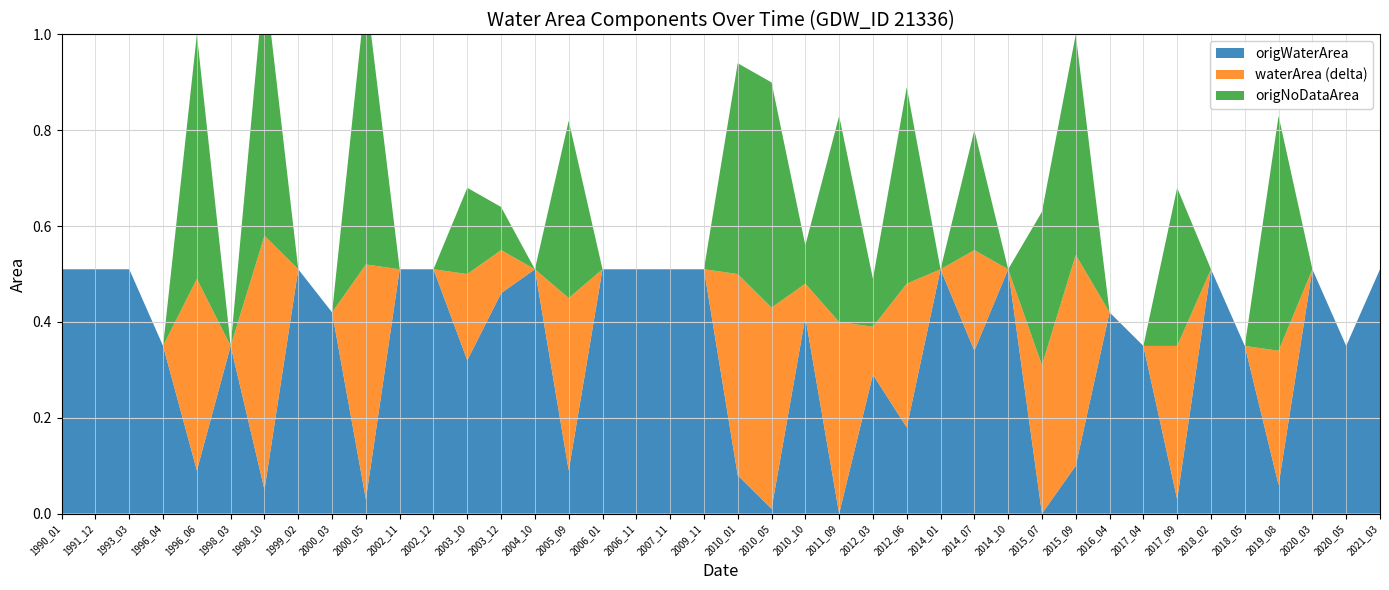

Reading right to left, transcribe all the data shown in this chart.

origWaterArea: 2021_03=0.5	2020_05=0.3	2020_03=0.5	2019_08=0.1	2018_05=0.3	2018_02=0.5	2017_09=0.0	2017_04=0.3	2016_04=0.4	2015_09=0.1	2015_07=0.0	2014_10=0.5	2014_07=0.3	2014_01=0.5	2012_06=0.2	2012_03=0.3	2011_09=0.0	2010_10=0.4	2010_05=0.0	2010_01=0.1	2009_11=0.5	2007_11=0.5	2006_11=0.5	2006_01=0.5	2005_09=0.1	2004_10=0.5	2003_12=0.5	2003_10=0.3	2002_12=0.5	2002_11=0.5	2000_05=0.0	2000_03=0.4	1999_02=0.5	1998_10=0.1	1998_03=0.3	1996_06=0.1	1996_04=0.3	1993_03=0.5	1991_12=0.5	1990_01=0.5
waterArea: 2021_03=0.5	2020_05=0.3	2020_03=0.5	2019_08=0.3	2018_05=0.3	2018_02=0.5	2017_09=0.3	2017_04=0.3	2016_04=0.4	2015_09=0.5	2015_07=0.3	2014_10=0.5	2014_07=0.6	2014_01=0.5	2012_06=0.5	2012_03=0.4	2011_09=0.4	2010_10=0.5	2010_05=0.4	2010_01=0.5	2009_11=0.5	2007_11=0.5	2006_11=0.5	2006_01=0.5	2005_09=0.5	2004_10=0.5	2003_12=0.6	2003_10=0.5	2002_12=0.5	2002_11=0.5	2000_05=0.5	2000_03=0.4	1999_02=0.5	1998_10=0.6	1998_03=0.3	1996_06=0.5	1996_04=0.3	1993_03=0.5	1991_12=0.5	1990_01=0.5
origNoDataArea: 2021_03=0.0	2020_05=0.0	2020_03=0.0	2019_08=0.5	2018_05=0.0	2018_02=0.0	2017_09=0.3	2017_04=0.0	2016_04=0.0	2015_09=0.5	2015_07=0.3	2014_10=0.0	2014_07=0.2	2014_01=0.0	2012_06=0.4	2012_03=0.1	2011_09=0.4	2010_10=0.1	2010_05=0.5	2010_01=0.4	2009_11=0.0	2007_11=0.0	2006_11=0.0	2006_01=0.0	2005_09=0.4	2004_10=0.0	2003_12=0.1	2003_10=0.2	2002_12=0.0	2002_11=0.0	2000_05=0.6	2000_03=0.0	1999_02=0.0	1998_10=0.5	1998_03=0.0	1996_06=0.5	1996_04=0.0	1993_03=0.0	1991_12=0.0	1990_01=0.0